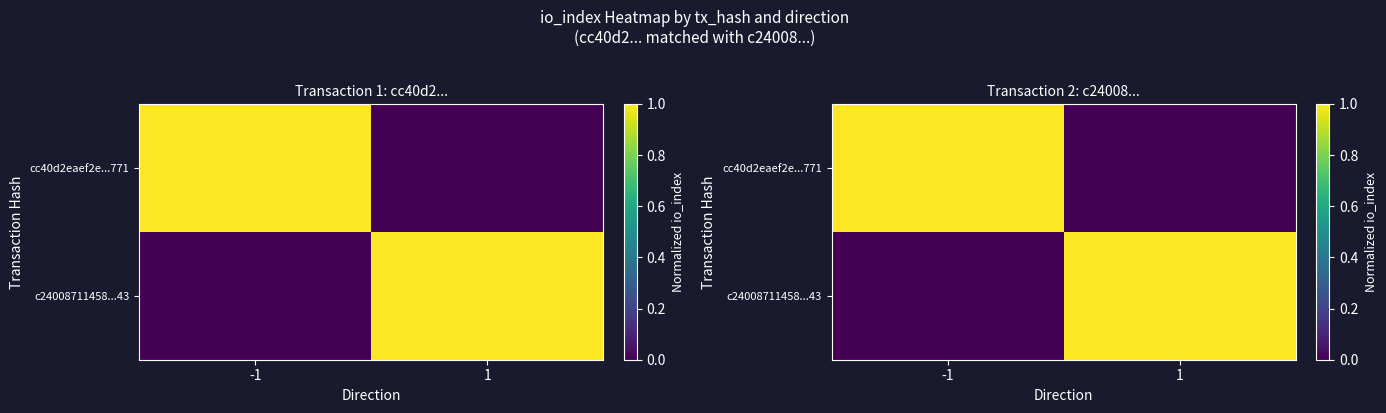

What is the maximum value for cc40d2eaef2e...771?

1